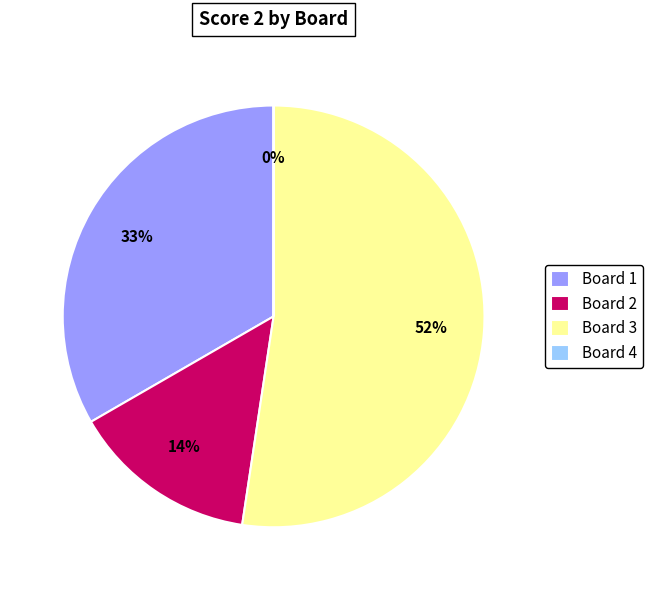

Does any single category account for the majority?

Yes